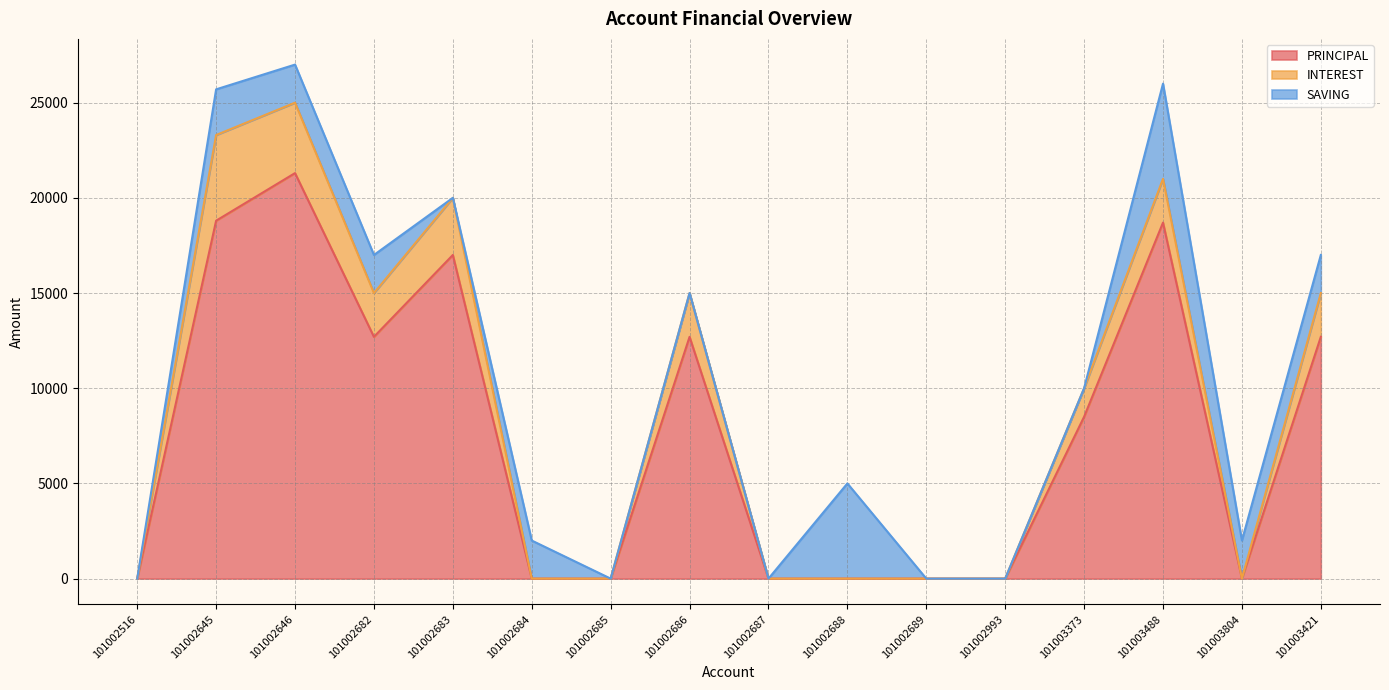

What is the difference between the second highest and minimum values in the PRINCIPAL series?

18800